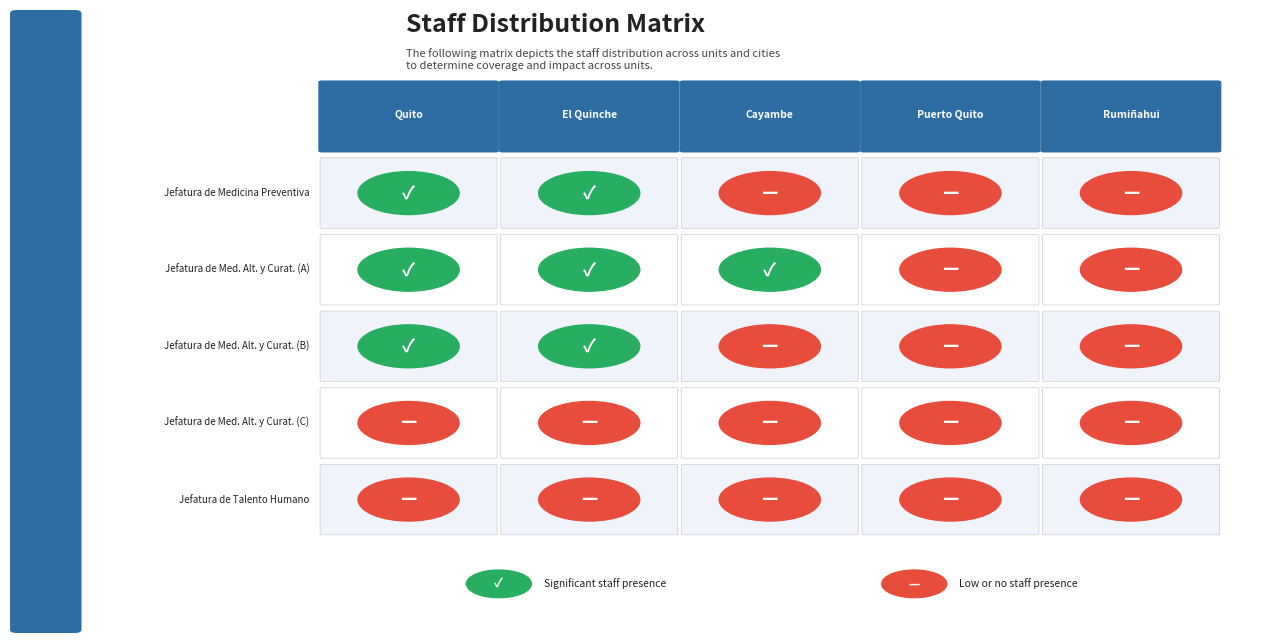

How many distinct data groups are displayed?

5